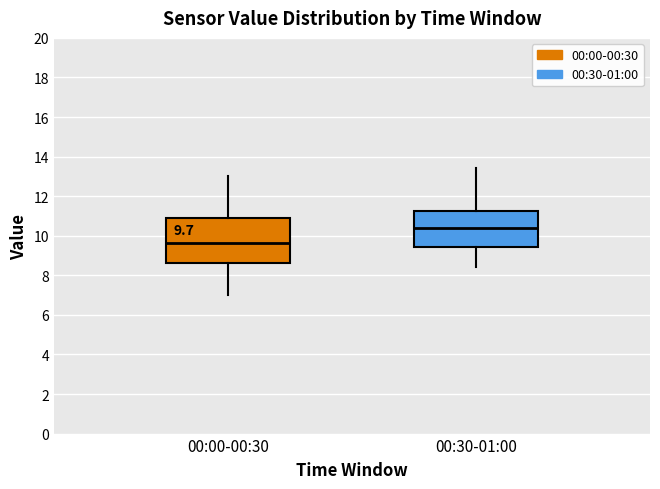

Comparing the boxes themselves (not the whiskers), which one is the tallest?

00:00-00:30